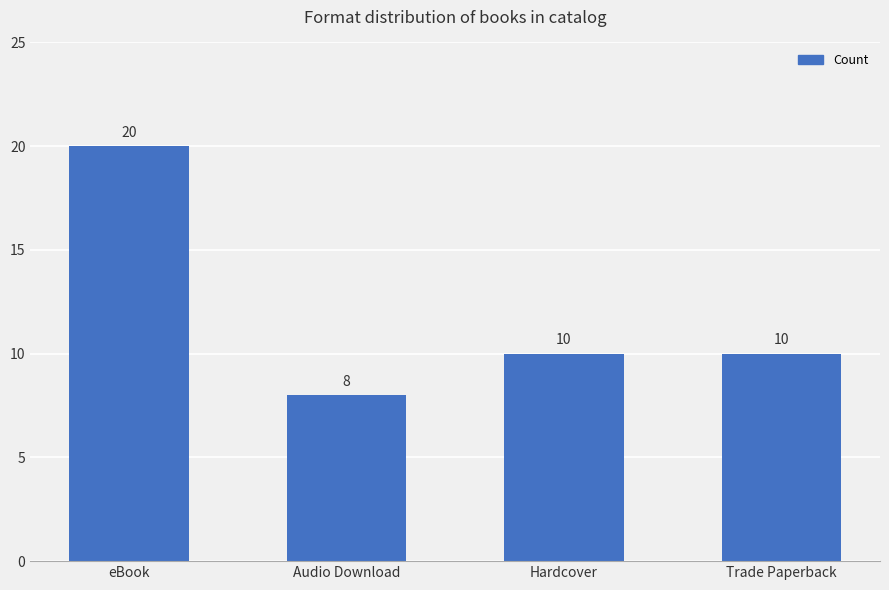

Is it true that the value at Hardcover is 15?

False